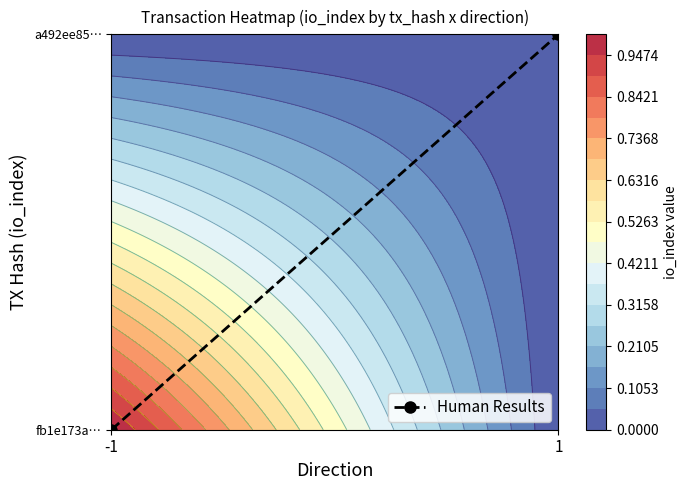

What is the change in value from -1 to 1?

+1